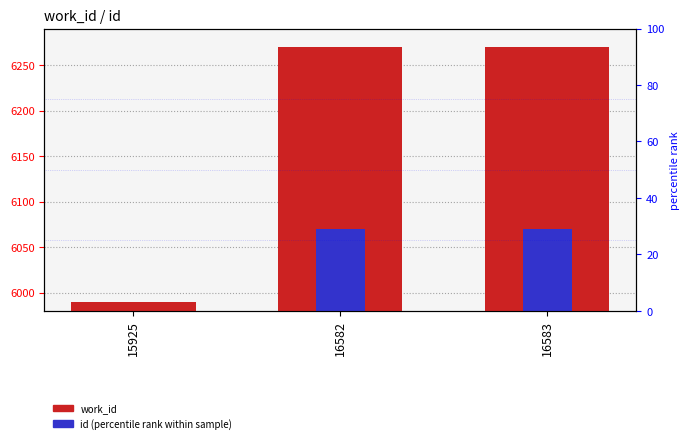

List the series in order of their overall mean, lowest first.

id (percentile), work_id